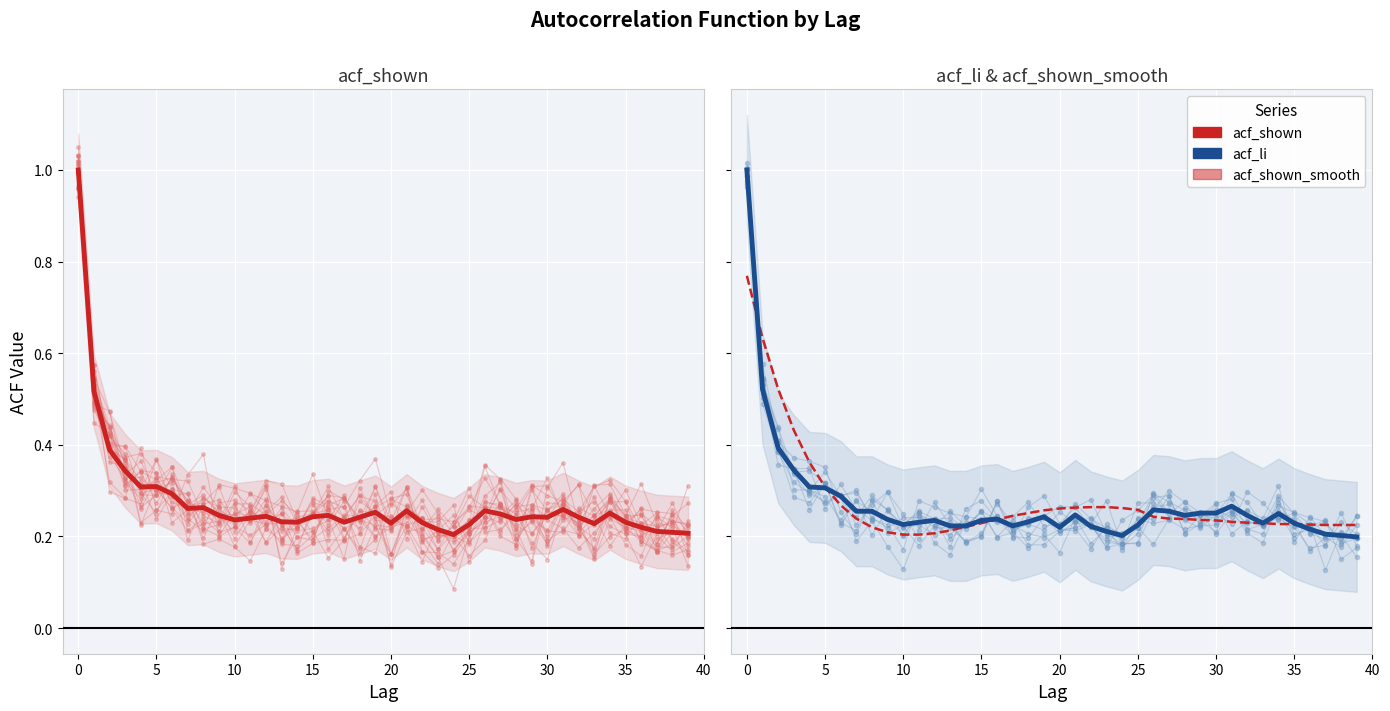

How many acf_li values are between 0 and 1?

40